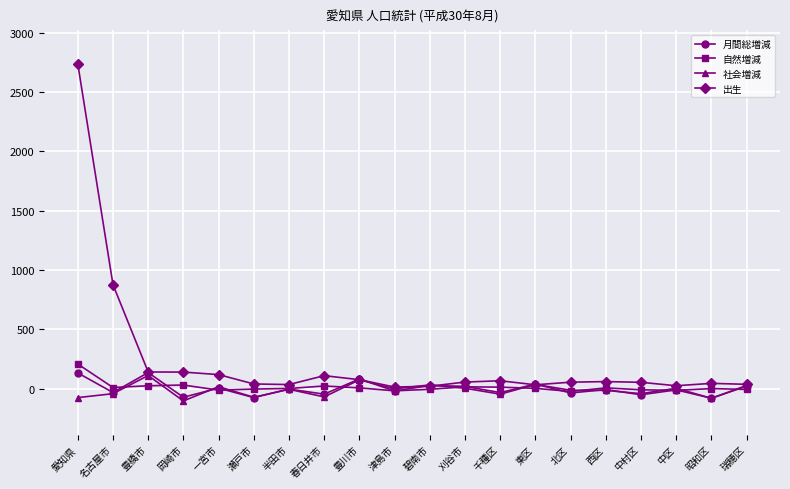

What is the difference between the 社会増減 values at 岡崎市 and 一宮市?

120